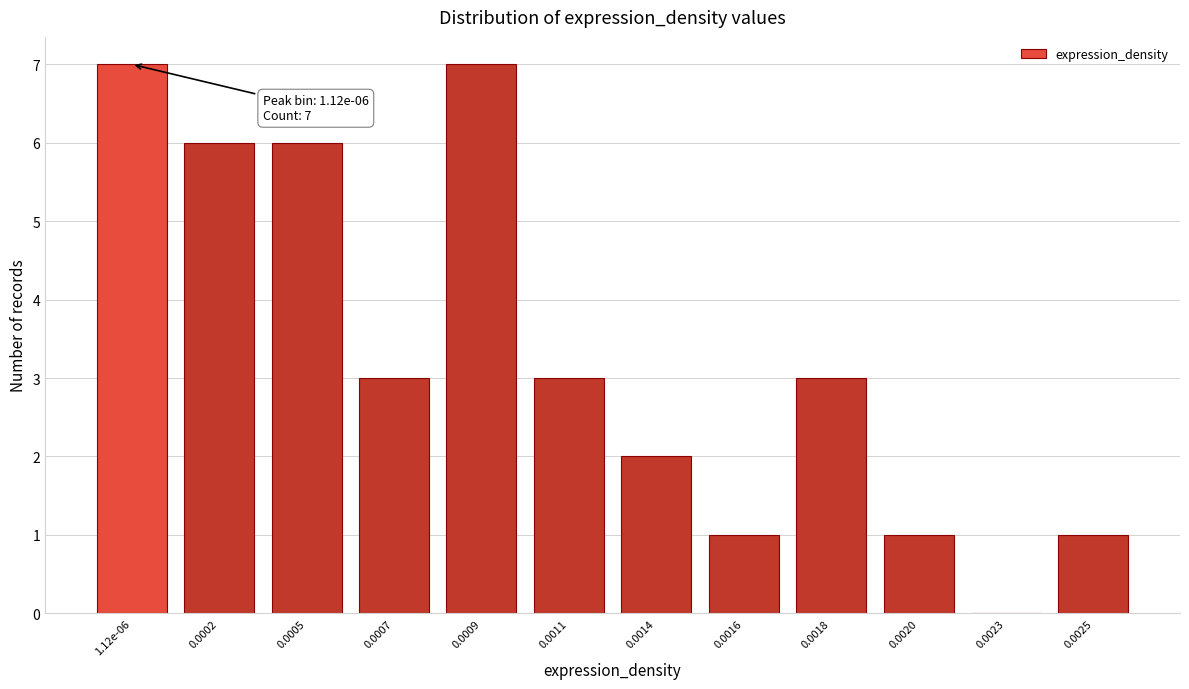

Reading left to right, extract all data points from this chart.

1.12e-06=7	0.0002=6	0.0005=6	0.0007=3	0.0009=7	0.0011=3	0.0014=2	0.0016=1	0.0018=3	0.0020=1	0.0023=0	0.0025=1